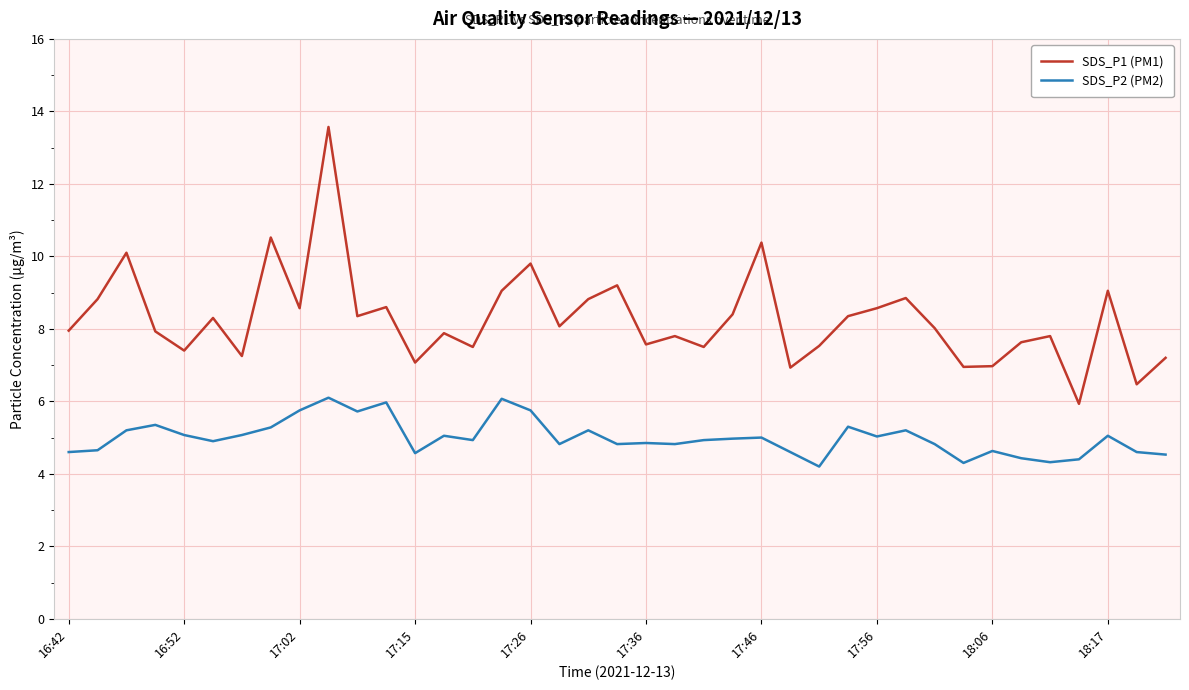

True or false: SDS_P2 (PM2) has more than 1 interior local peaks.

True